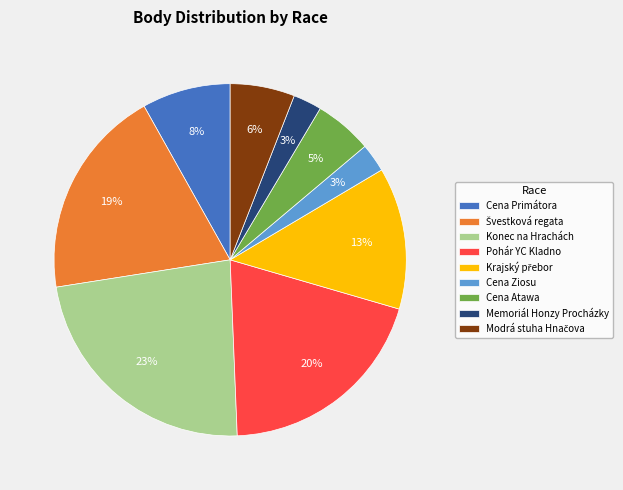

Is it true that Konec na Hrachách is 23% of the pie?

True